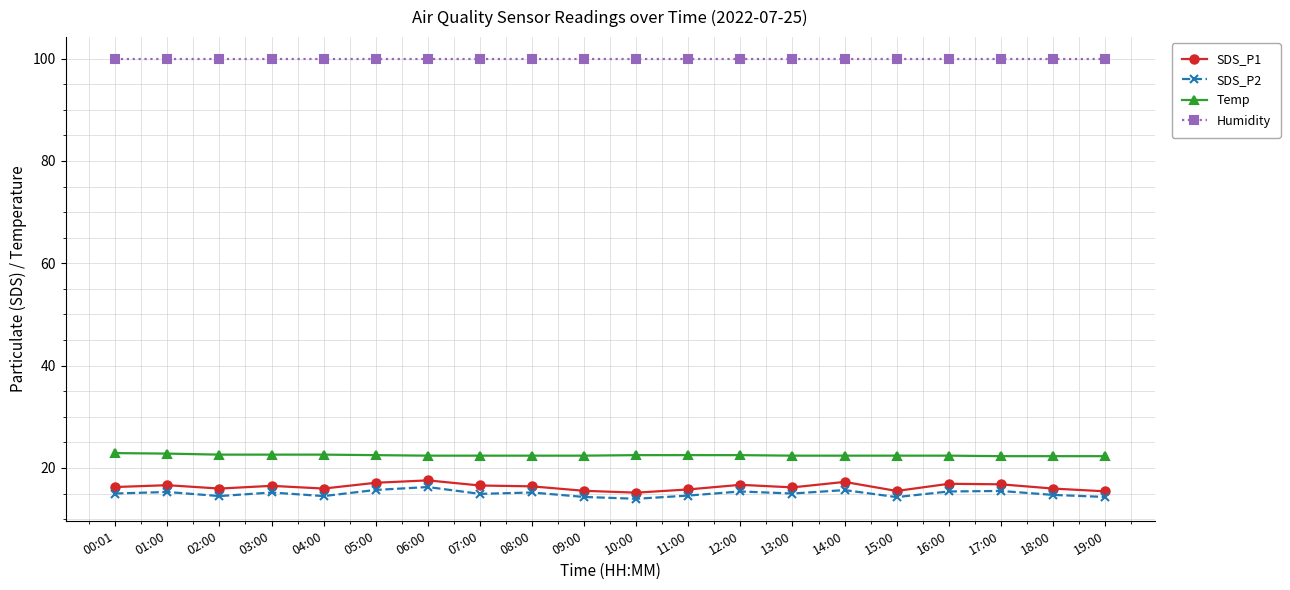

What is the total value across all series at 04:00?

153.0